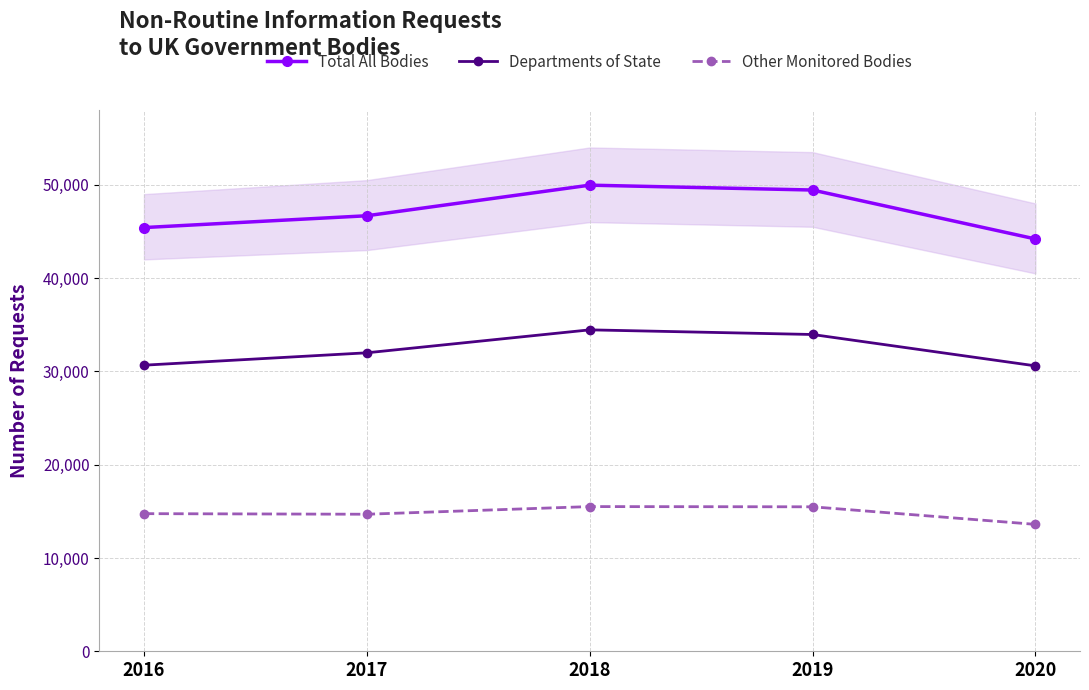

What is the difference between the Other Monitored Bodies values at 2018 and 2019?

24